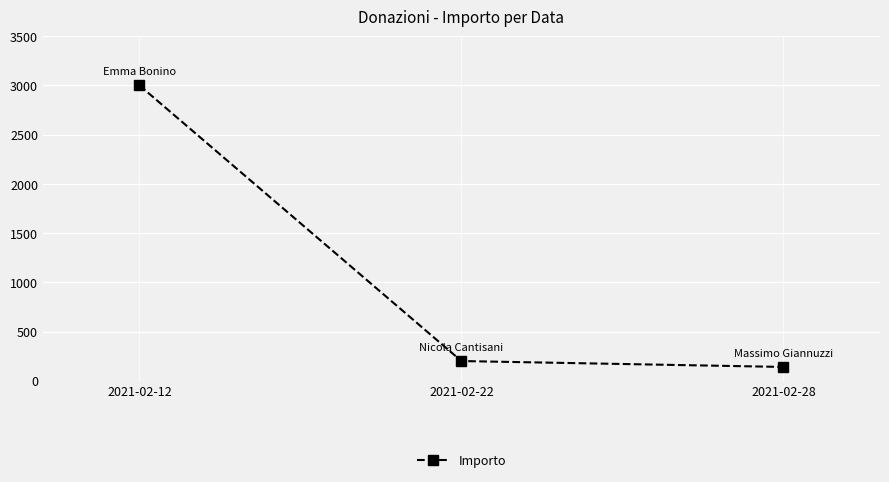

Reading left to right, what are all the values shown in this chart?

3000	200	140